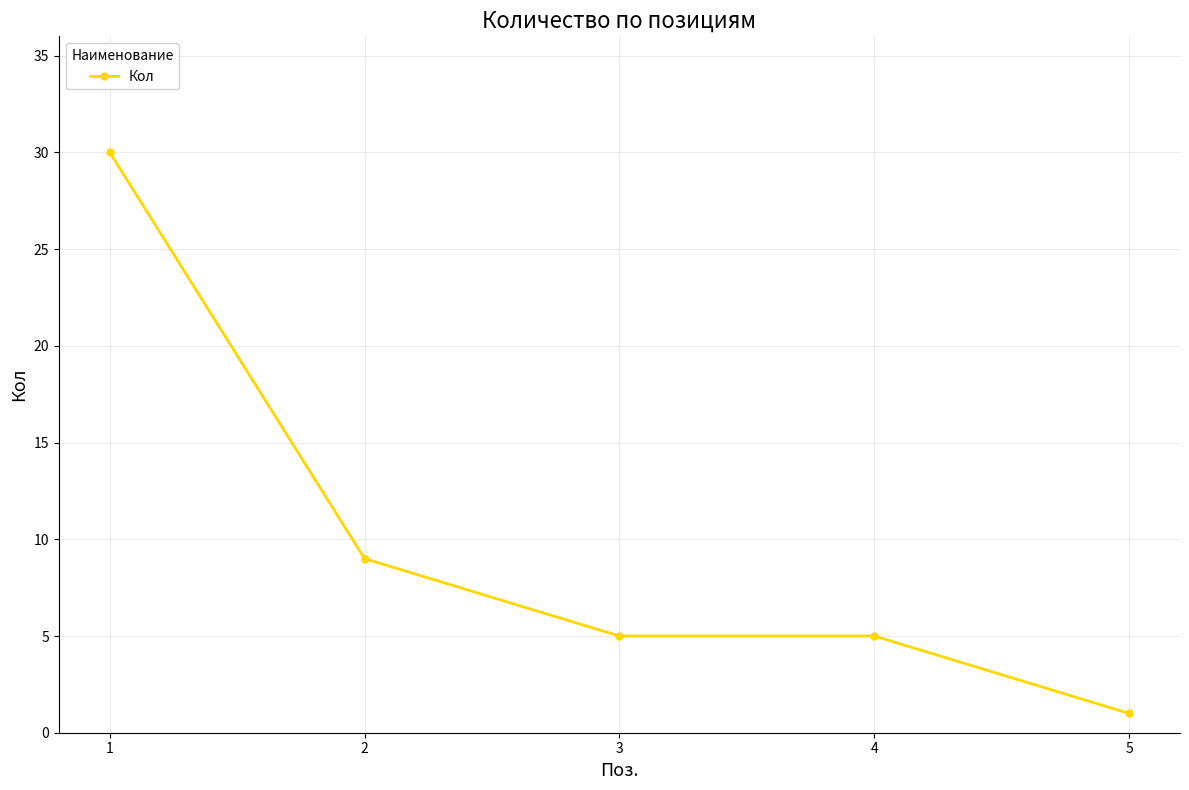

The value at 2 is 9. True or false?

True